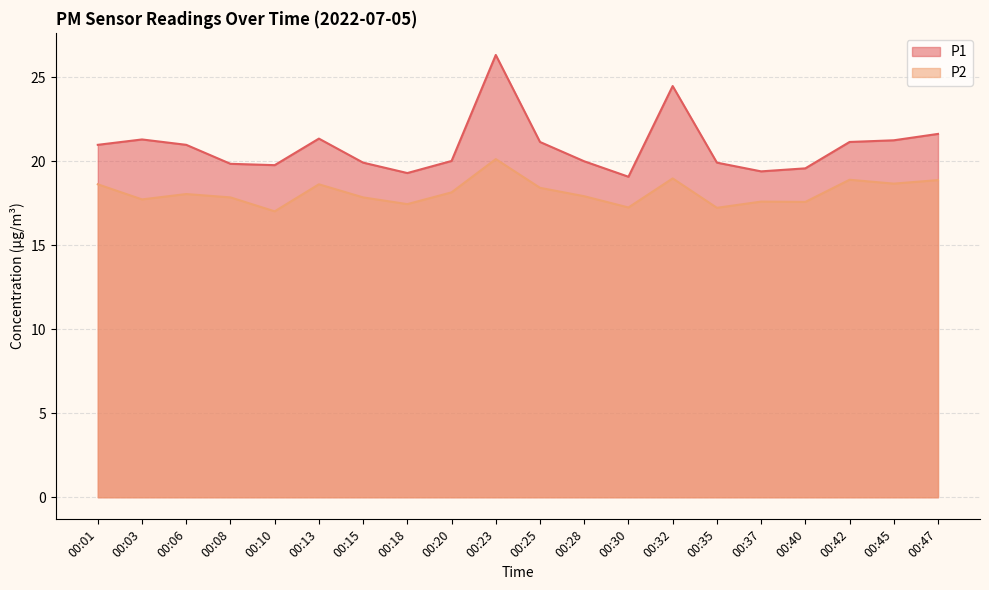

Which series has the widest spread of values?

P1